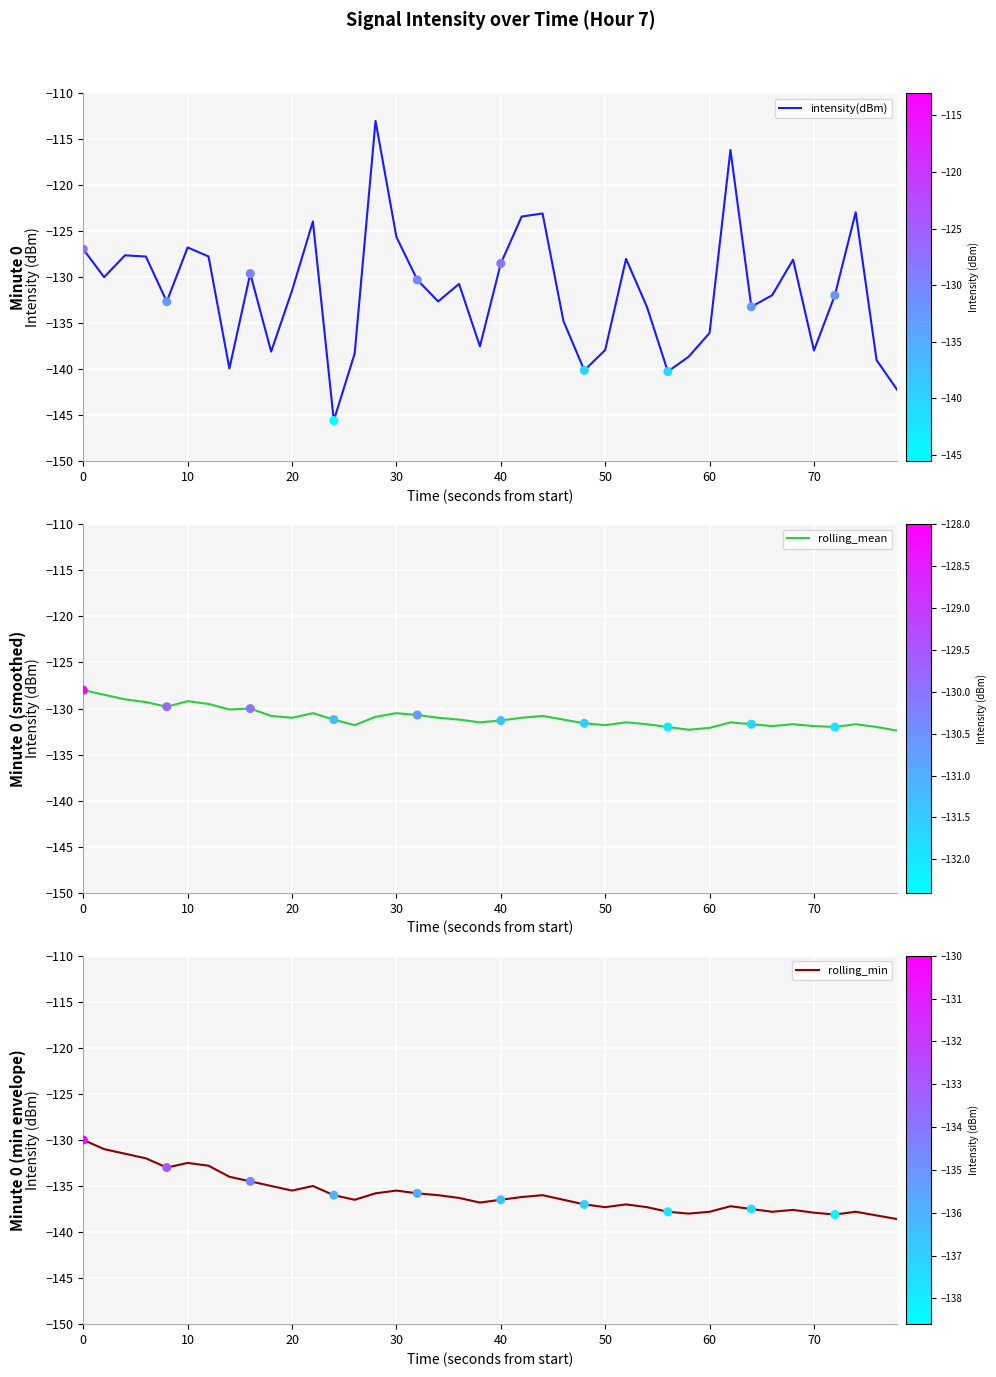

Which series has the largest Y range (max minus min)?

intensity(dBm)